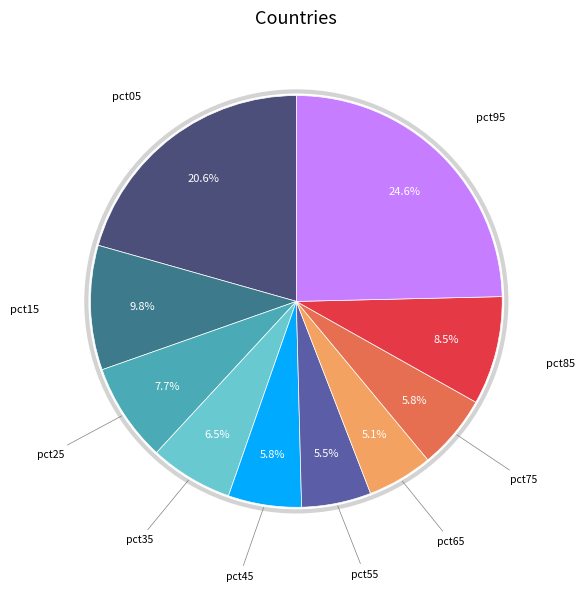

Is there any slice that represents more than half of the pie?

No